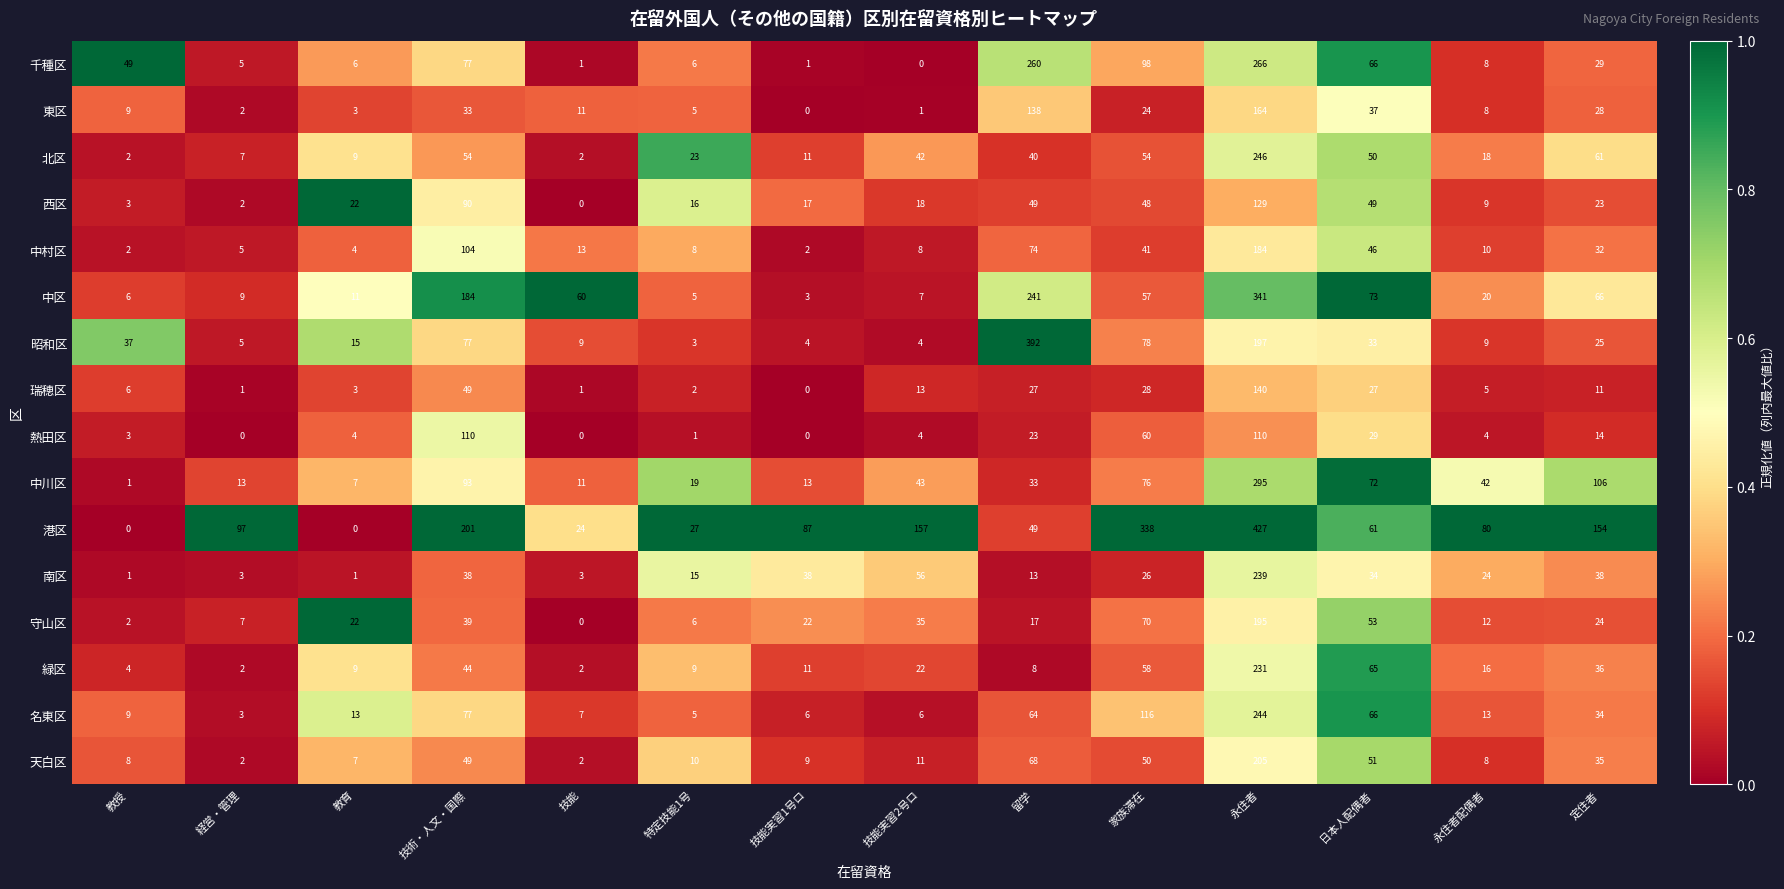

Rank the series by their maximum value, from lowest to highest.

熱田区, 西区, 瑞穂区, 東区, 中村区, 守山区, 天白区, 緑区, 南区, 名東区, 北区, 千種区, 中川区, 中区, 昭和区, 港区